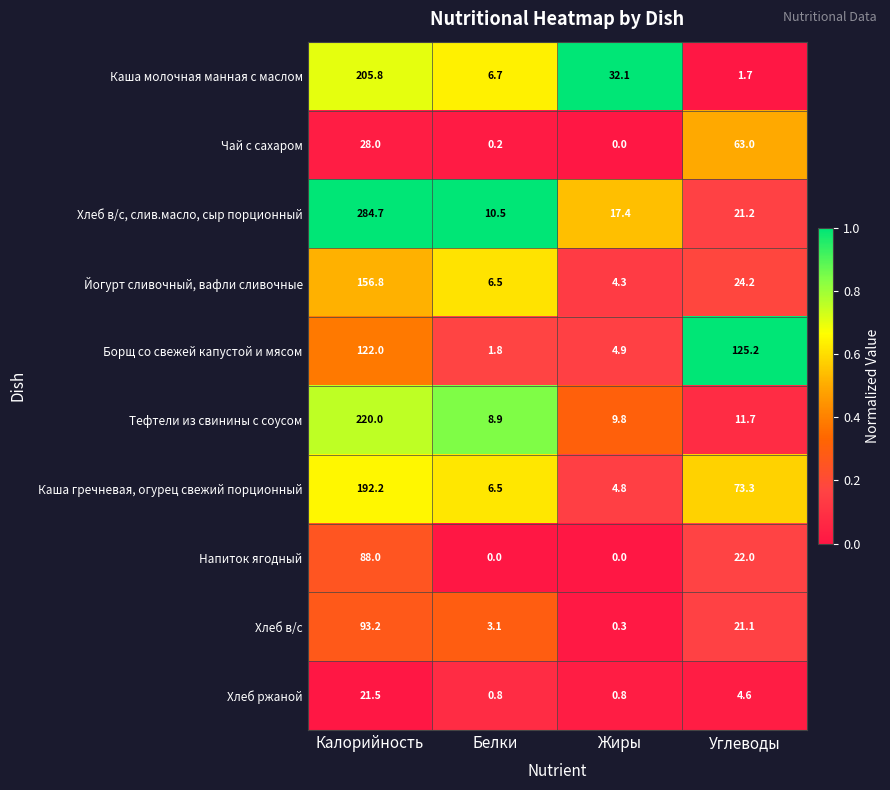

List the series in order of their peak value, lowest first.

Хлеб ржаной, Чай с сахаром, Напиток ягодный, Хлеб в/с, Борщ со свежей капустой и мясом, Йогурт сливочный, вафли сливочные, Каша гречневая, огурец свежий порционный, Каша молочная манная с маслом, Тефтели из свинины с соусом, Хлеб в/с, слив.масло, сыр порционный